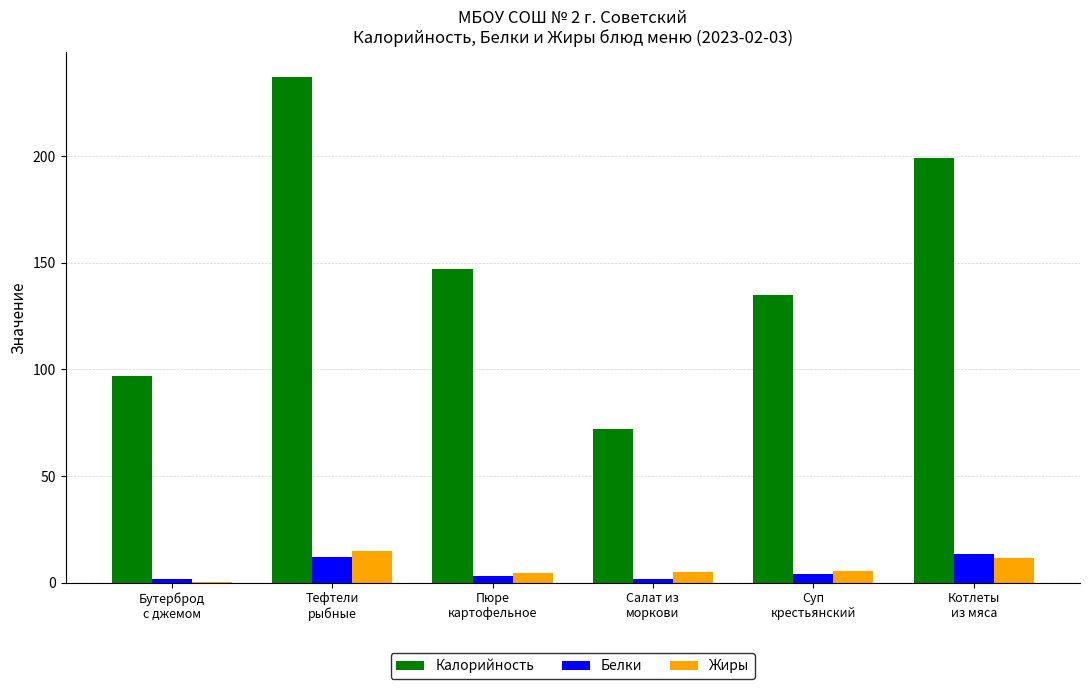

Which series changed the most between Бутерброд
с джемом and Пюре
картофельное?

Калорийность